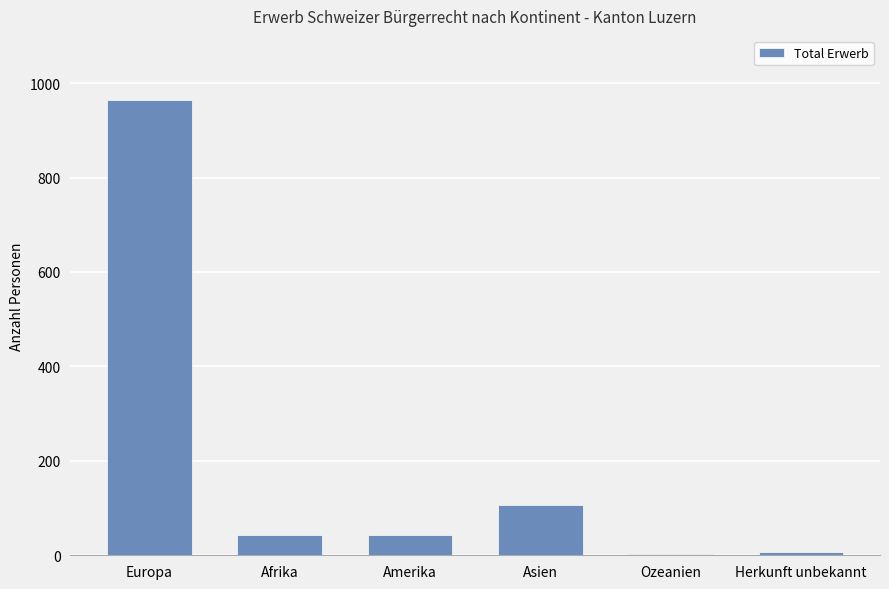

Is it true that the value at Afrika is 43?

True